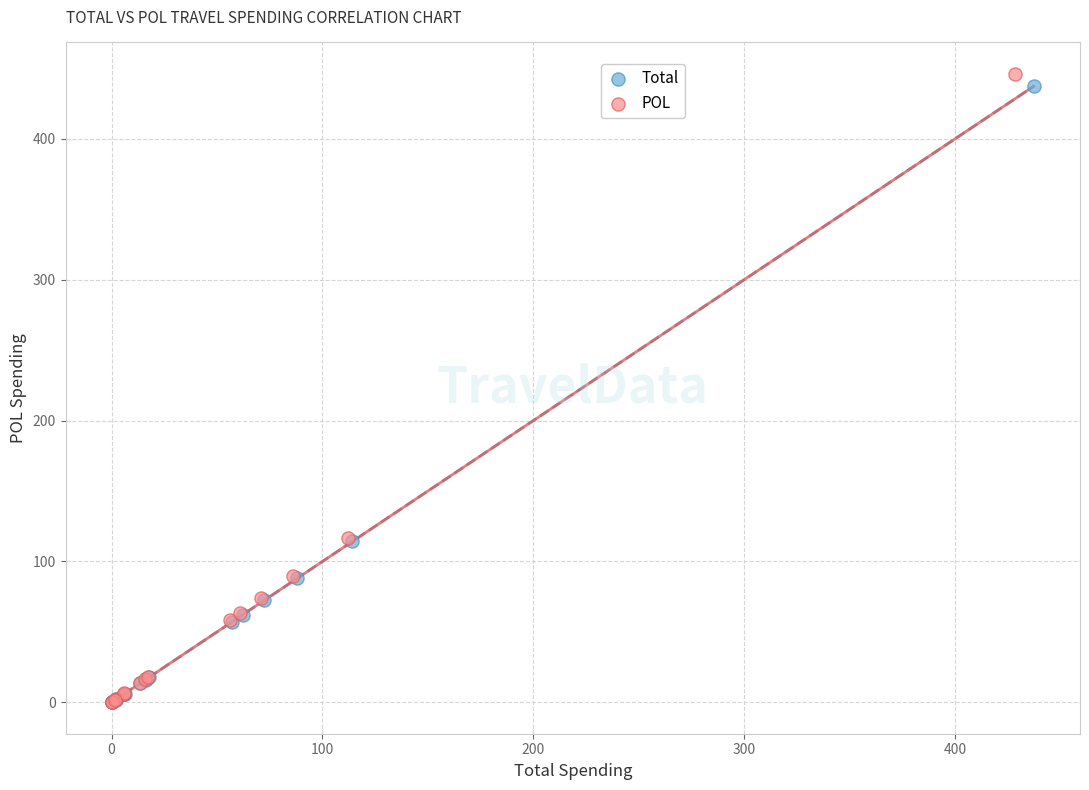

Which series has the widest spread of Y values?

POL